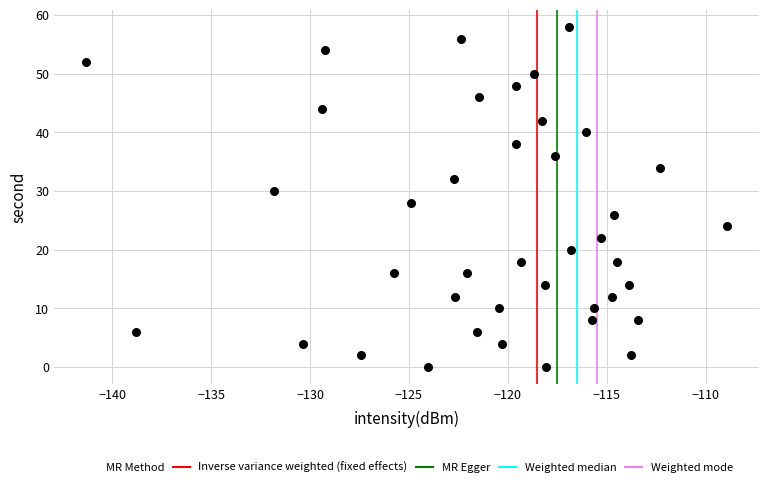

What is the range of Y values (max minus min)?

58